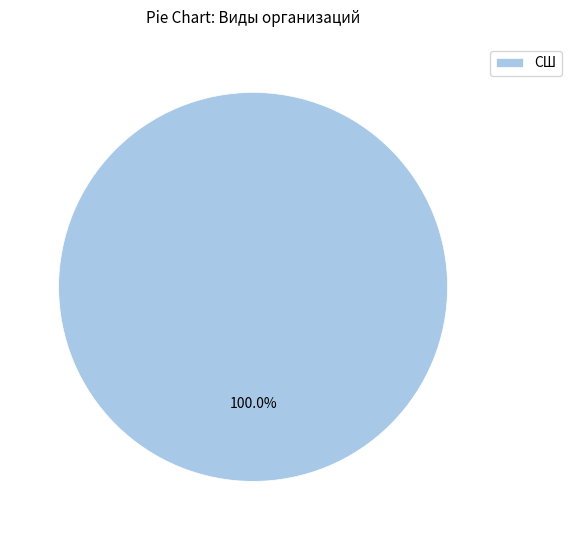

How many slices are in this pie chart?

1